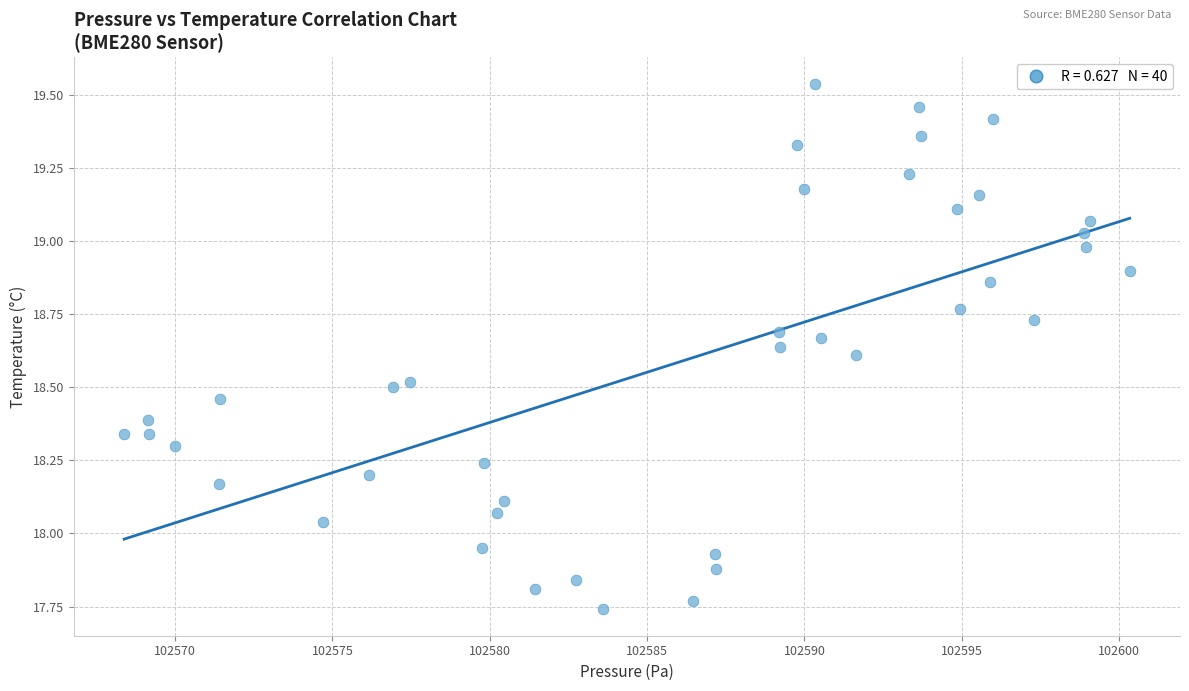

What is the range of Y values (max minus min)?

1.8